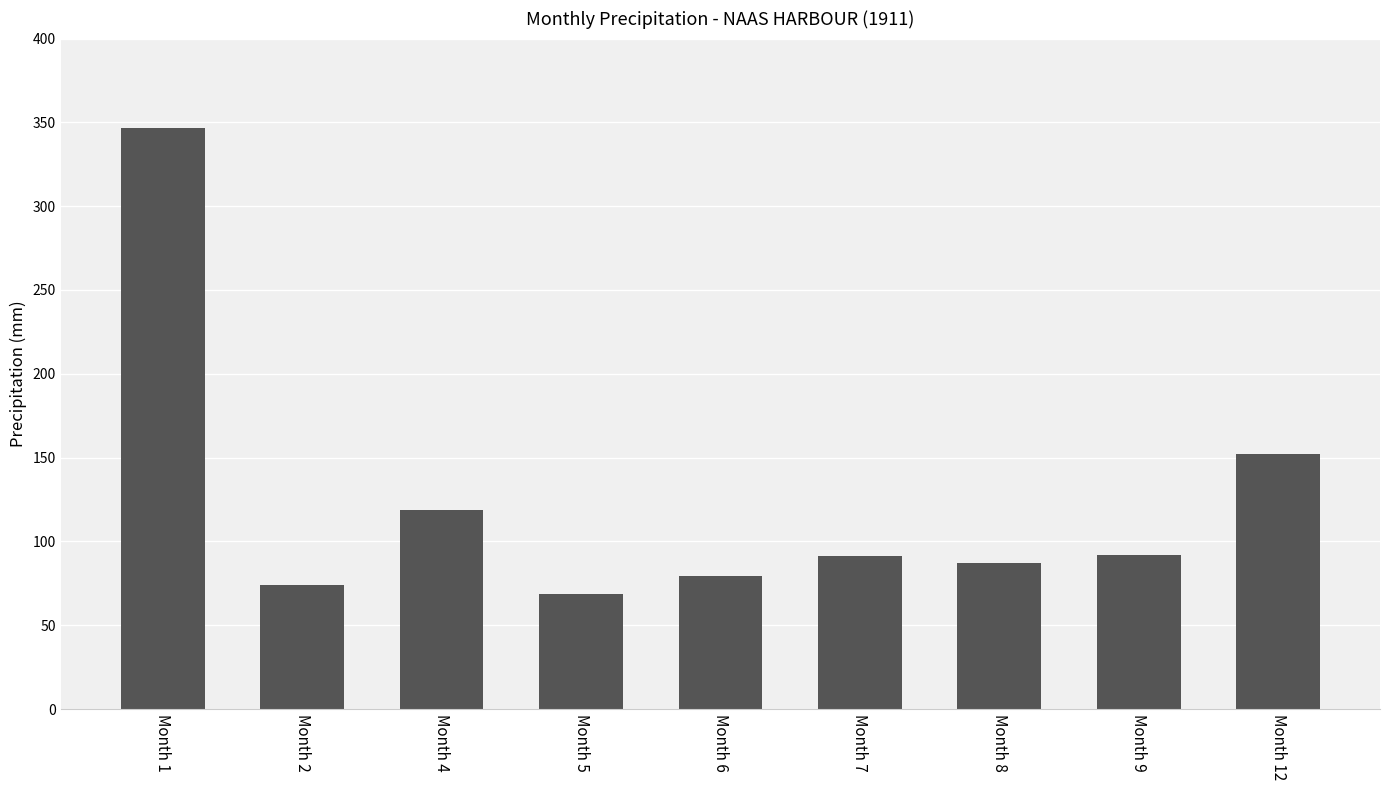

What value does the data have at Month 5?

68.7